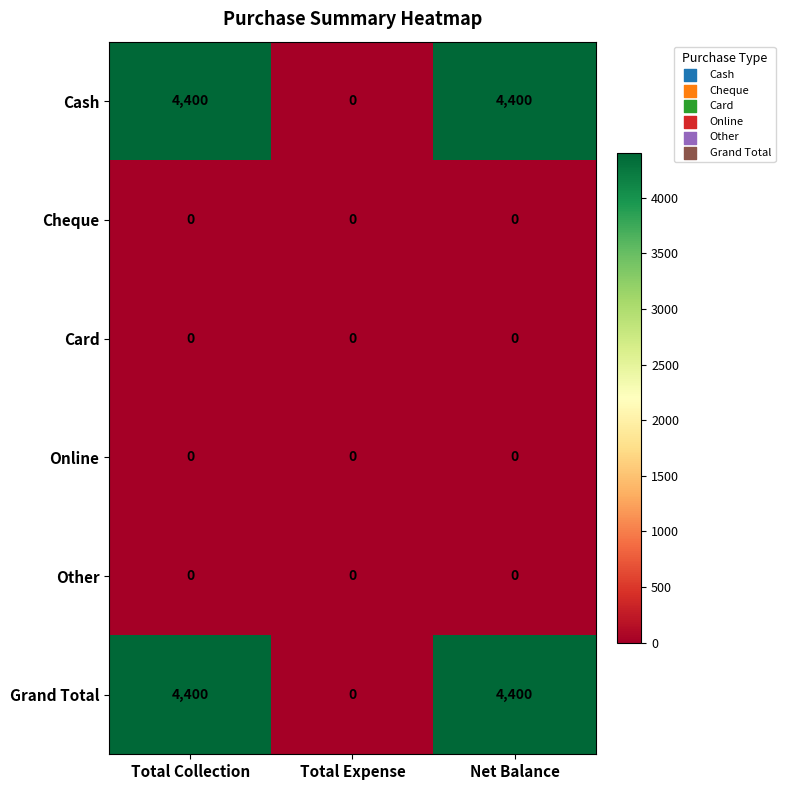

How many Cash values are between 0 and 4400?

3